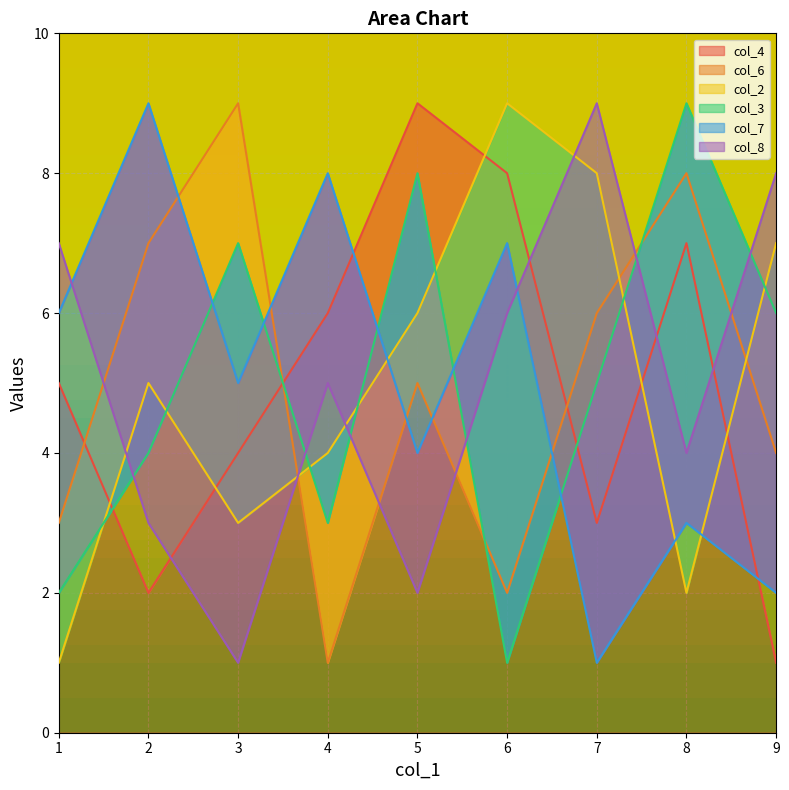

What is the minimum value for col_8?

1